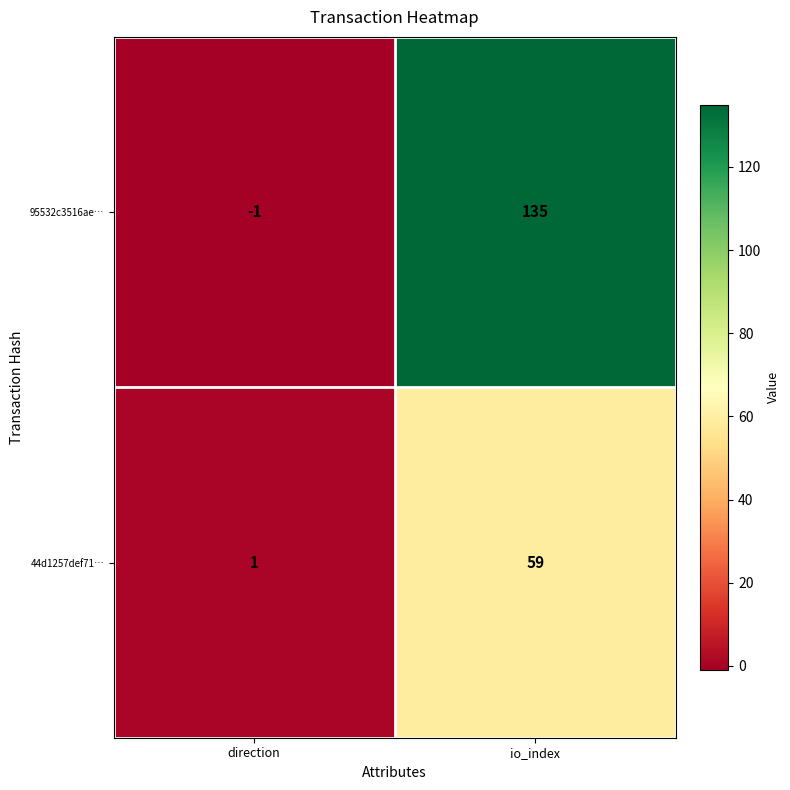

At how many categories does at least one series exceed 44?

1